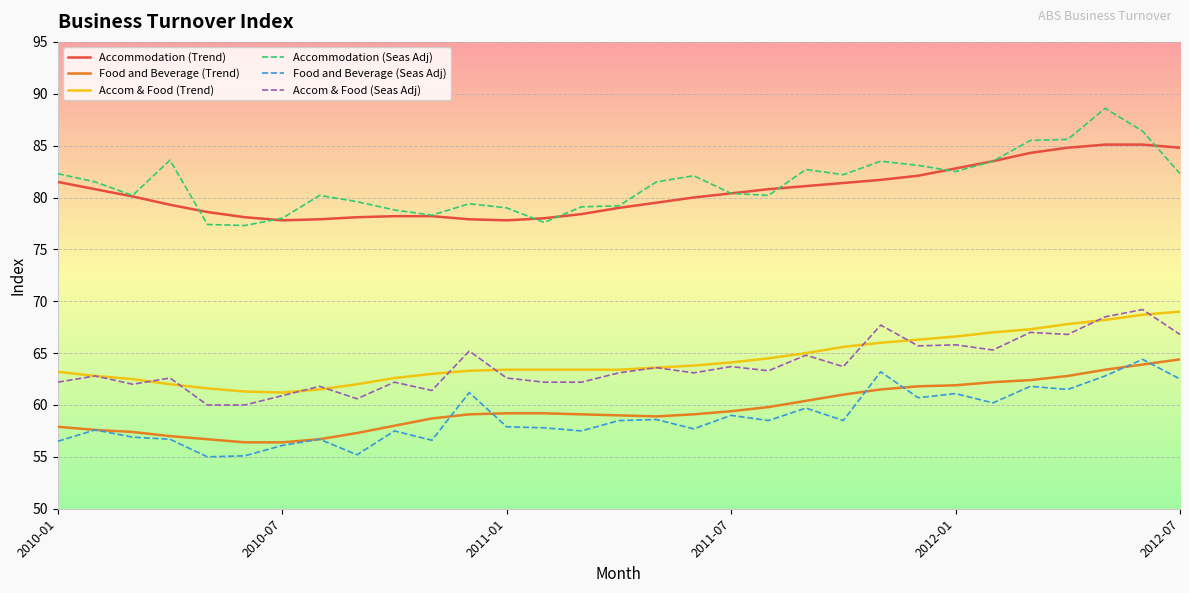

True or false: Food and Beverage (Seas Adj) and Accom & Food (Seas Adj) intersect in this chart.

False